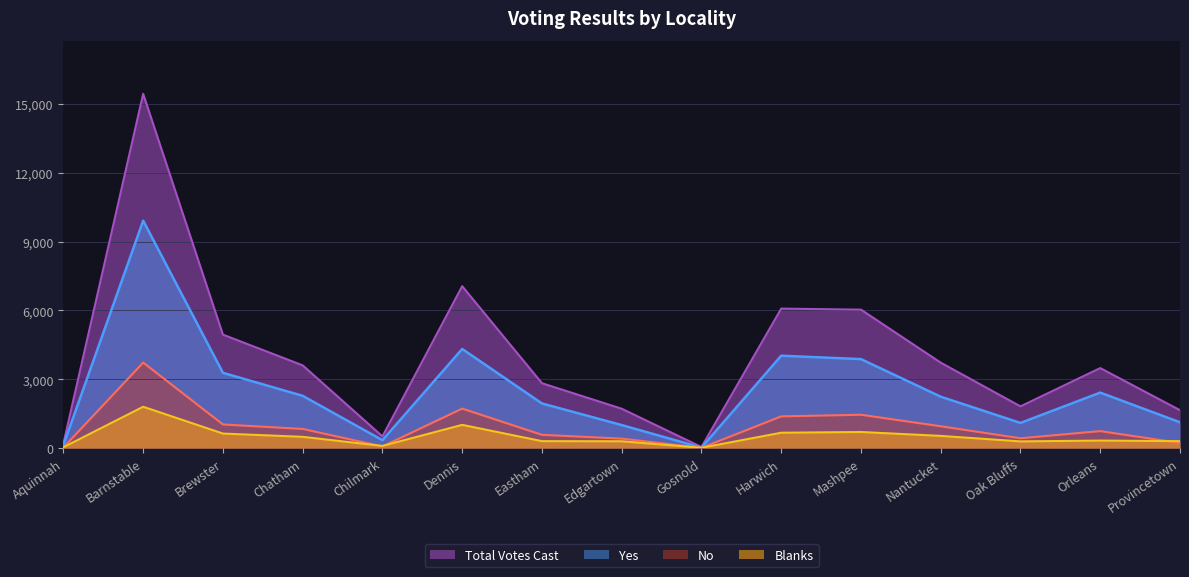

Is the value of Total Votes Cast at Chatham greater than the value of No at Dennis?

Yes